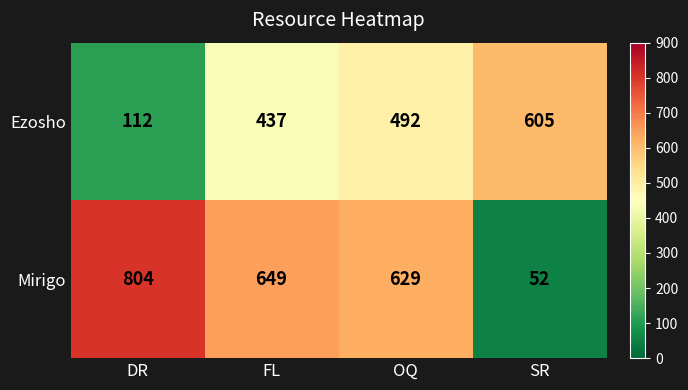

At DR, list the series in order from largest to smallest.

Mirigo, Ezosho